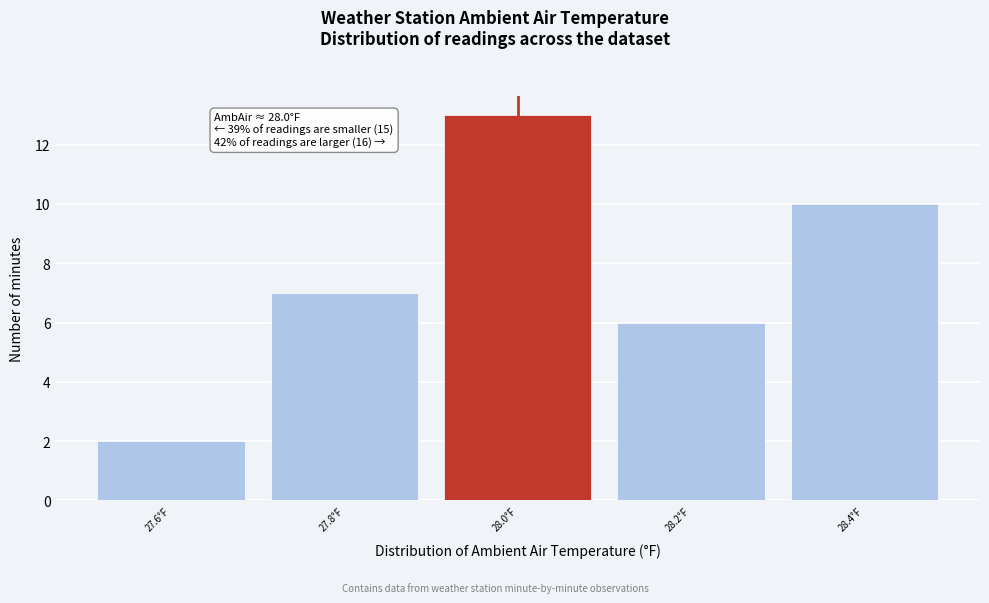

Over which range of the x-axis is the bar tallest?

27.9 to 28.1